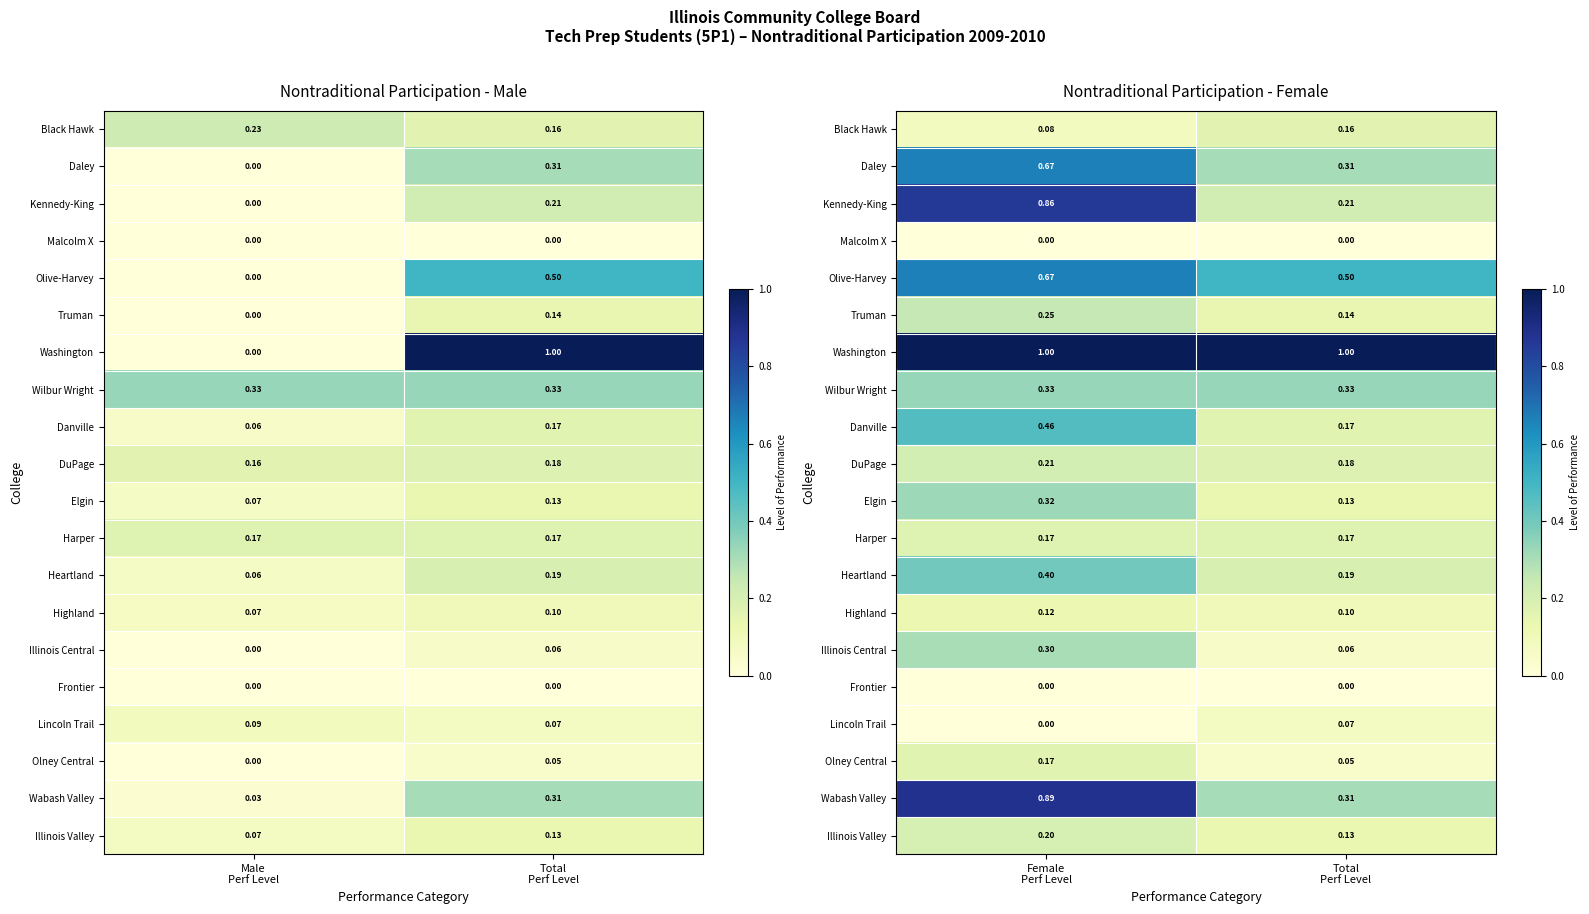

What is the average value of the Black Hawk series?

0.1